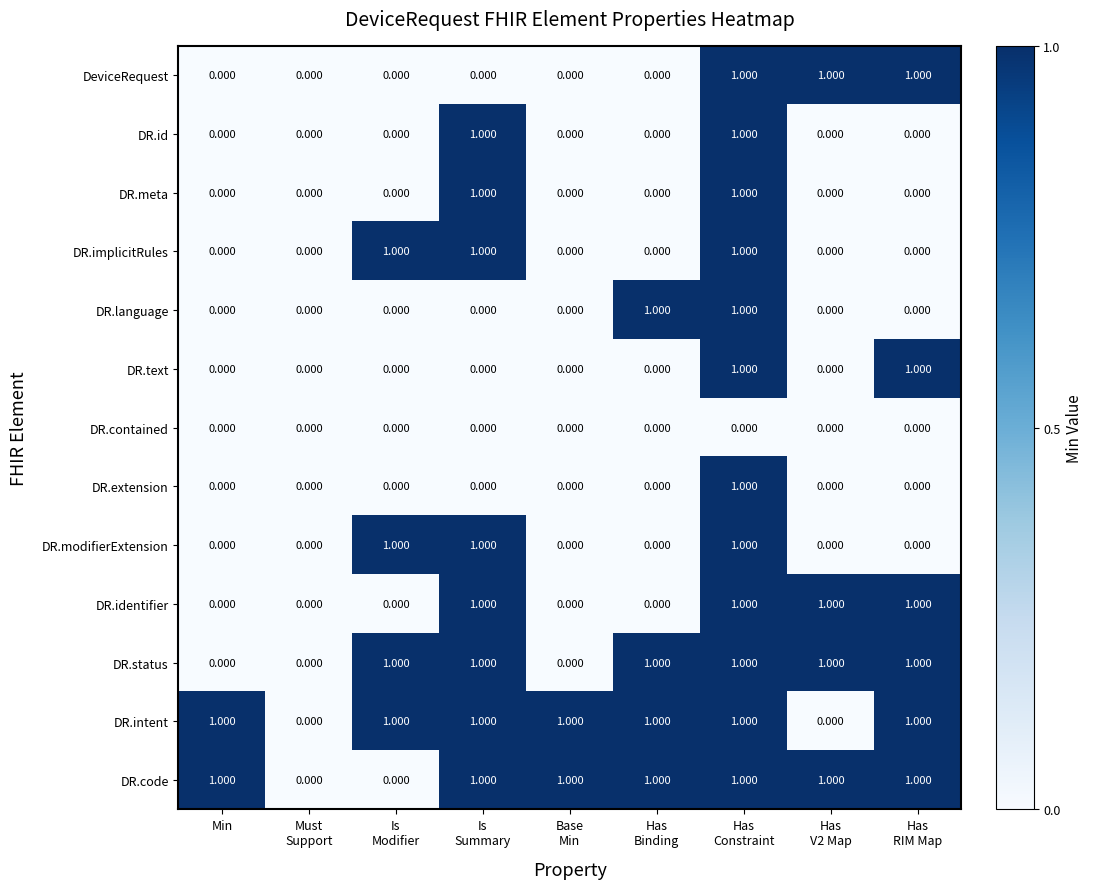

How many data points in DR.modifierExtension are above 0?

3